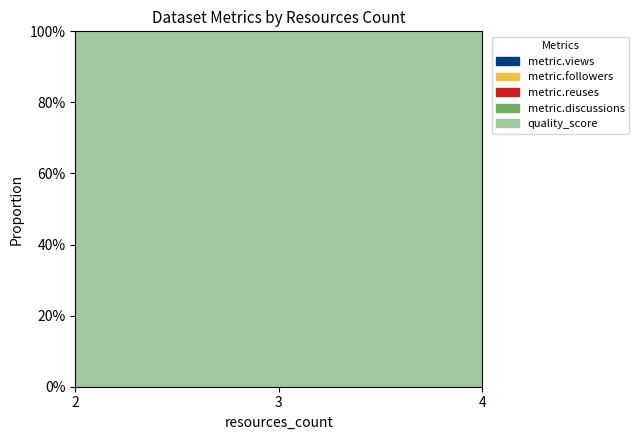

Which series has the largest total across all categories?

quality_score